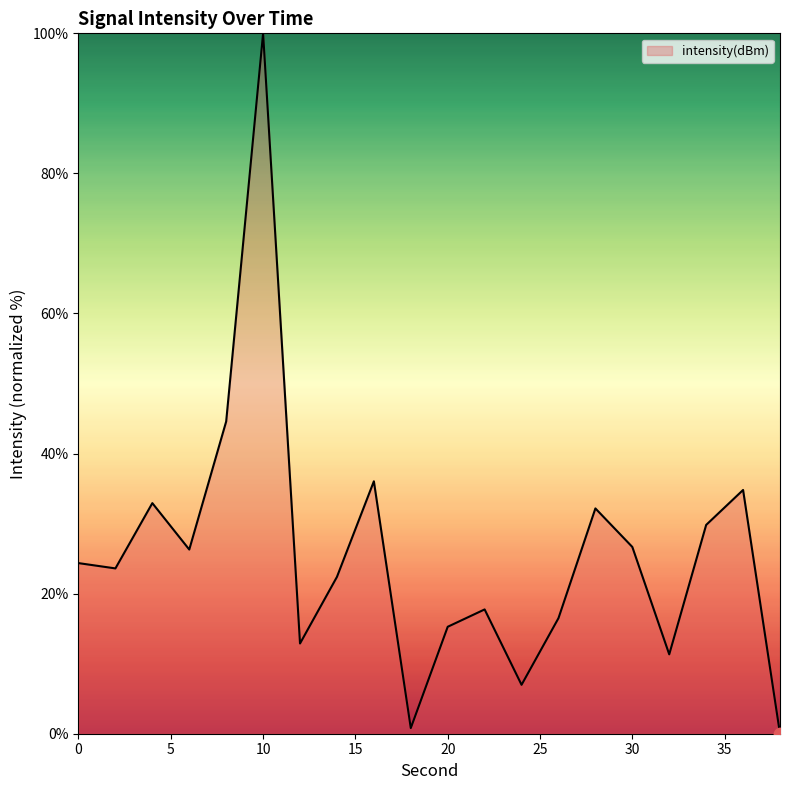

What is the difference between the maximum and minimum values?

100.0